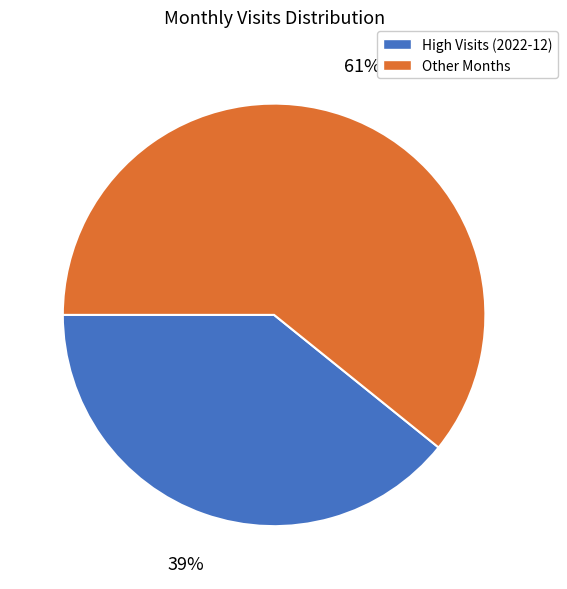

Is there a majority slice in this chart?

Yes